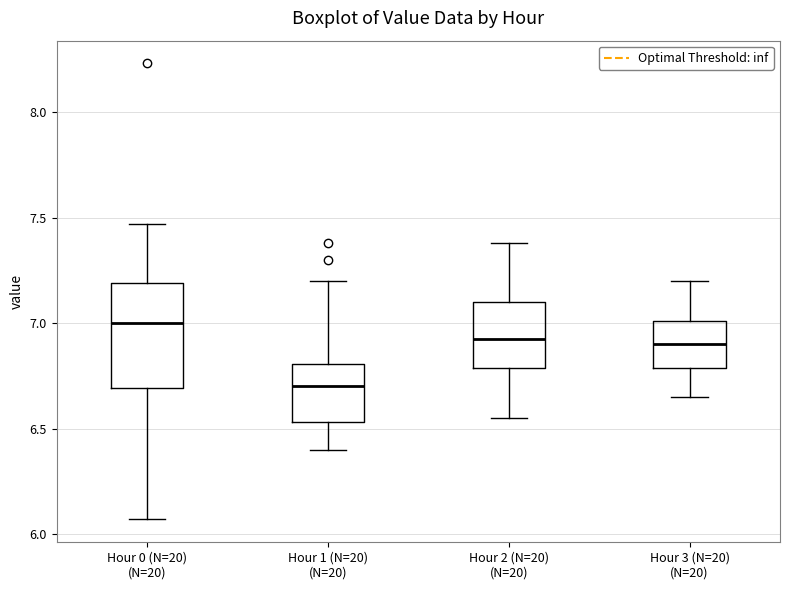

Reading left to right, read every box against the y-axis: the position of its median line, the range the box covers, and the ends of its whiskers. The values are not printed on the chart, so give them approximately, as read against the axis.

Hour 0 (N=20) (N=20): median 7.00, box 6.70 to 7.20, whiskers 6.05 to 7.45
Hour 1 (N=20) (N=20): median 6.70, box 6.55 to 6.80, whiskers 6.40 to 7.20
Hour 2 (N=20) (N=20): median 6.95, box 6.80 to 7.10, whiskers 6.55 to 7.40
Hour 3 (N=20) (N=20): median 6.90, box 6.80 to 7.00, whiskers 6.65 to 7.20